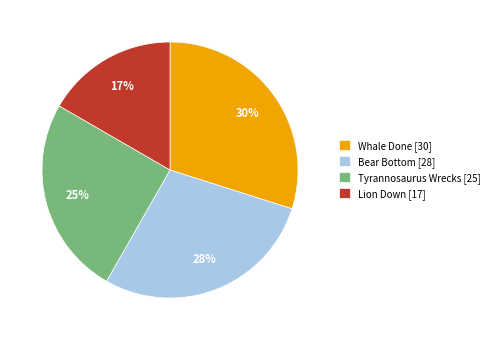

To the nearest percent, what is the difference between the largest and smallest slice percentages?

13%